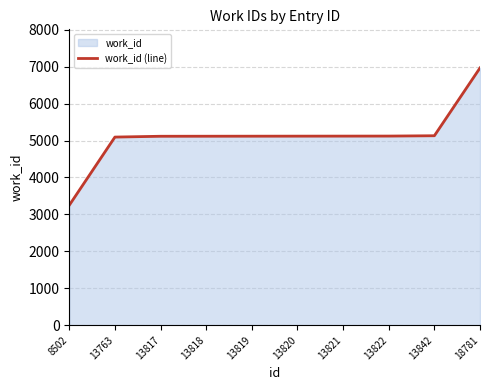

The chart shows a value of 8631 at 13821. True or false?

False